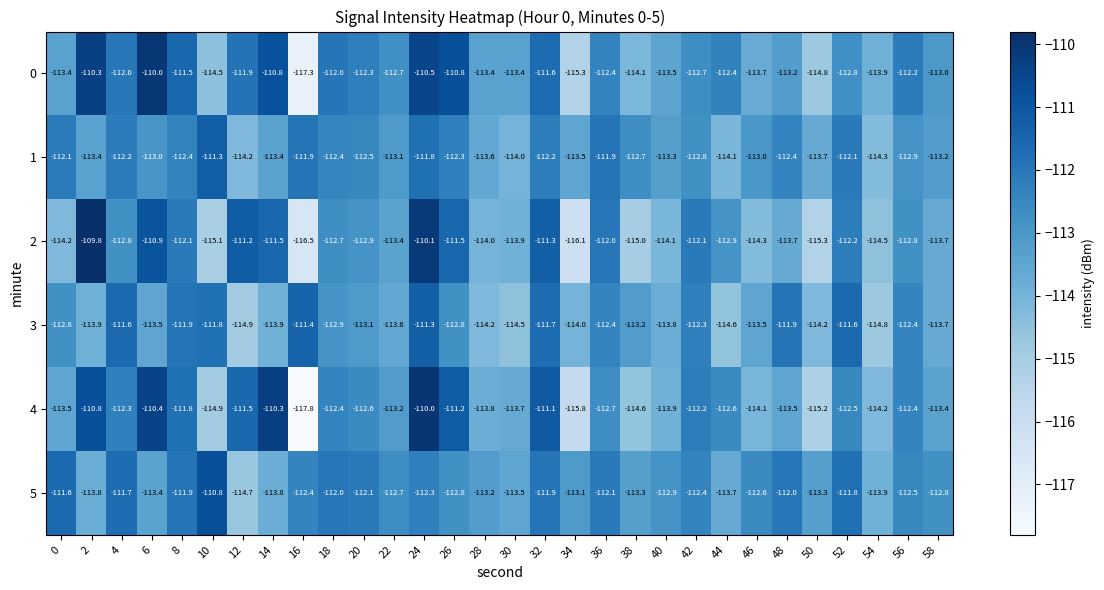

Rank the series at 10 from lowest to highest value.

2, 4, 0, 3, 1, 5